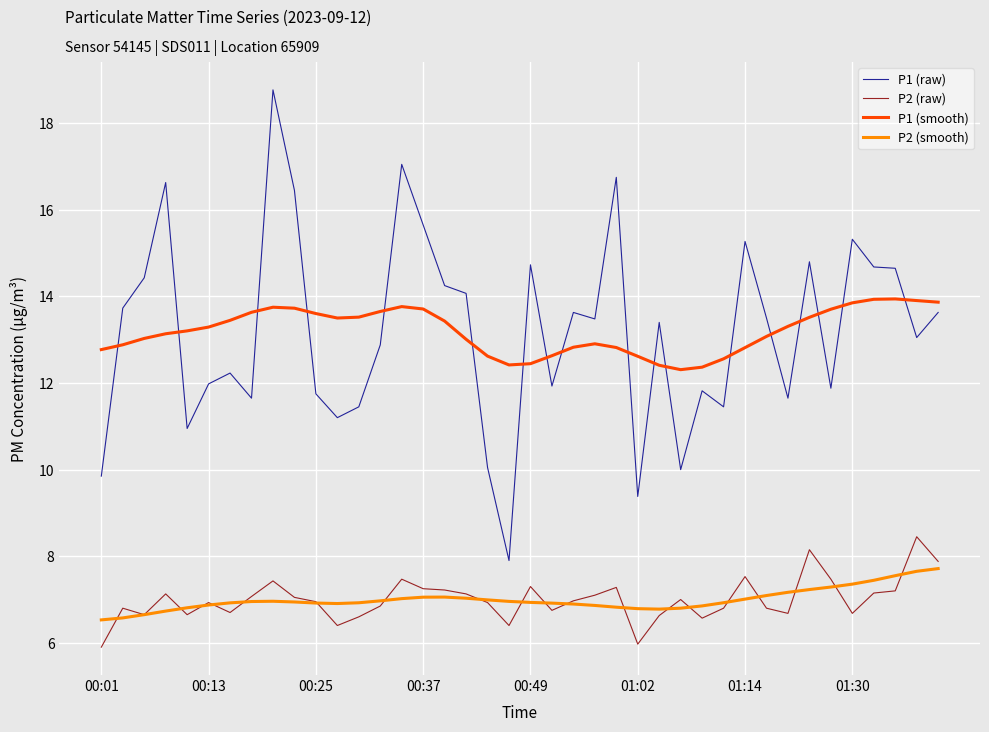

List the series in order of their peak value, highest first.

P1 (raw), P1 (smooth), P2 (raw), P2 (smooth)